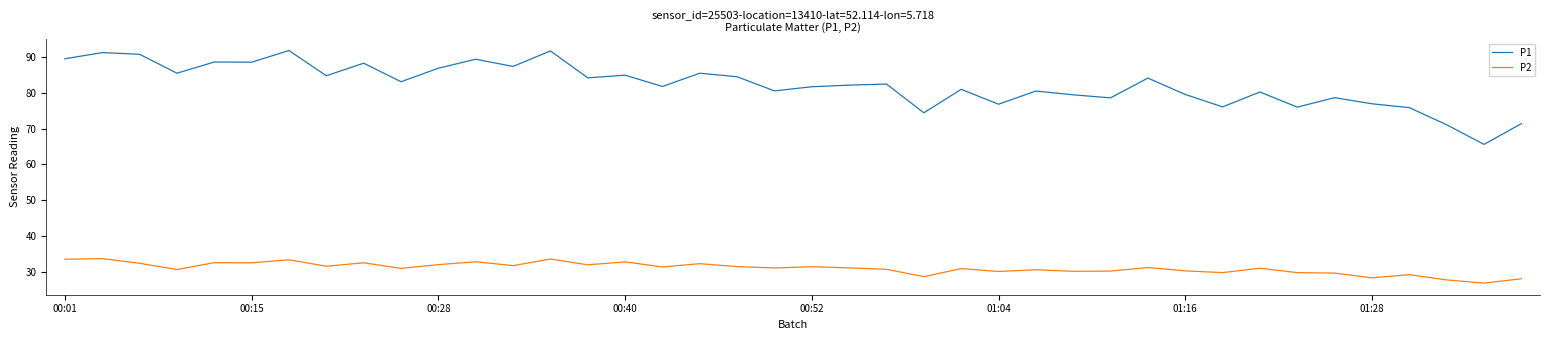

Rank the series by their maximum value, from highest to lowest.

P1, P2